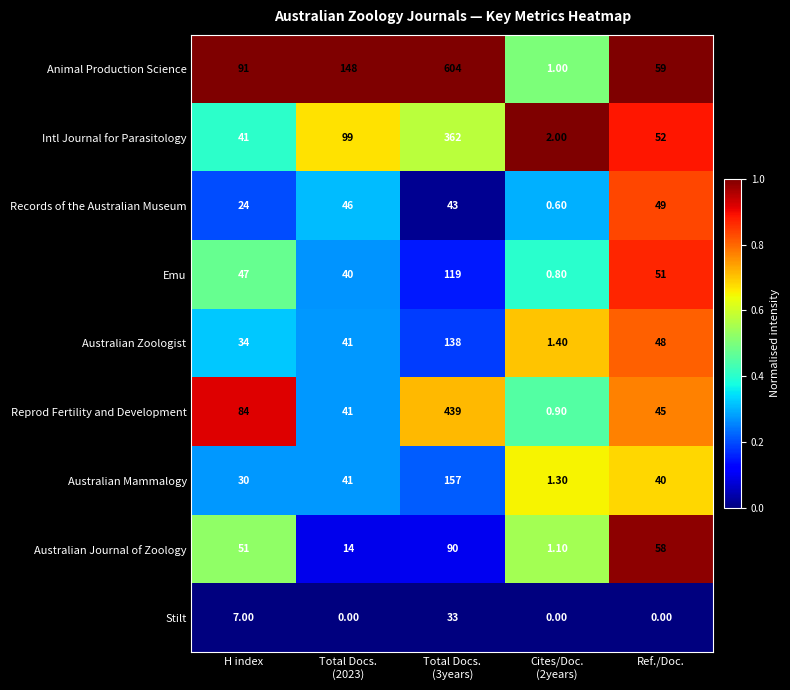

What is the sum of all Records of the Australian Museum values?

162.6